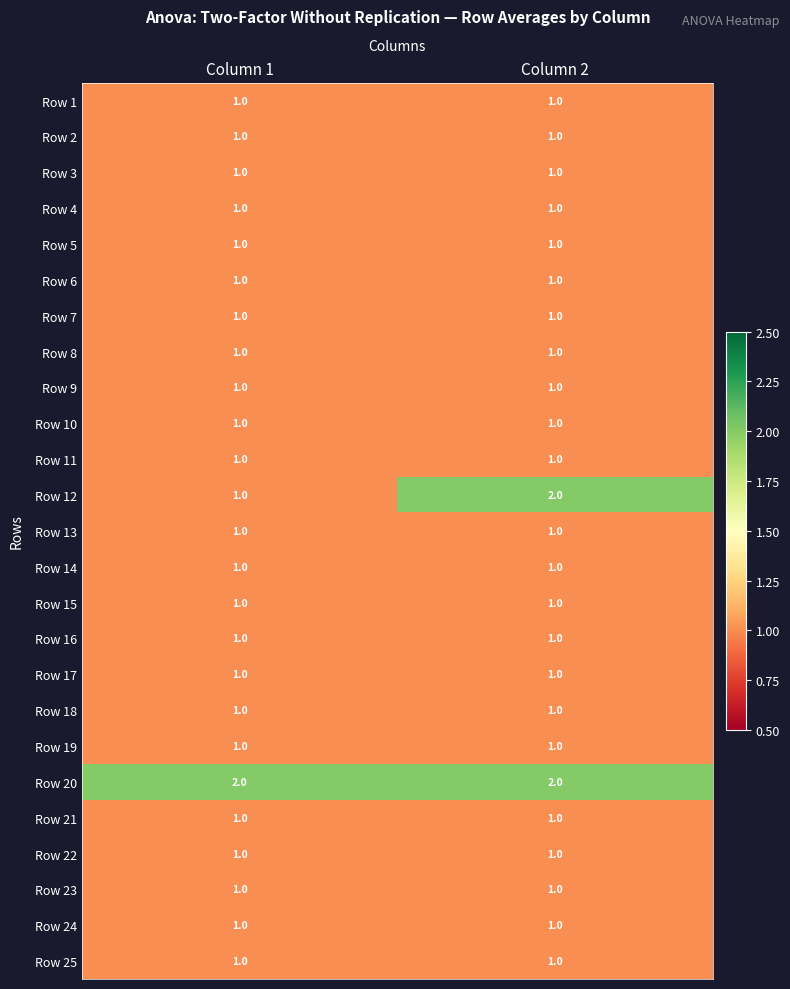

What is the total value across all series at Column 1?

26